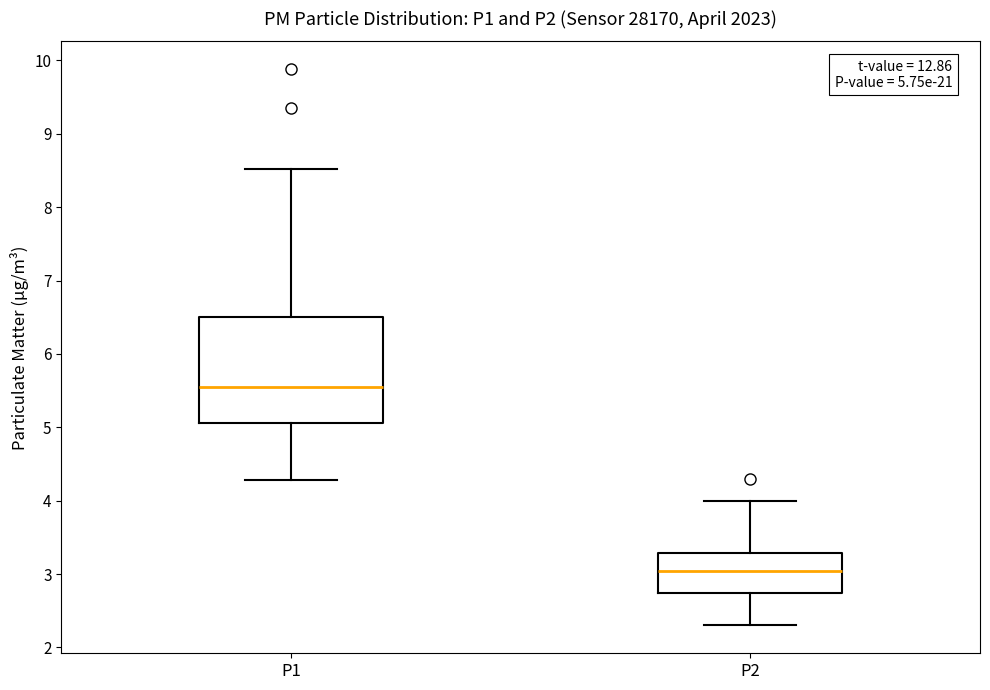

Which box has the lowest median line?

P2